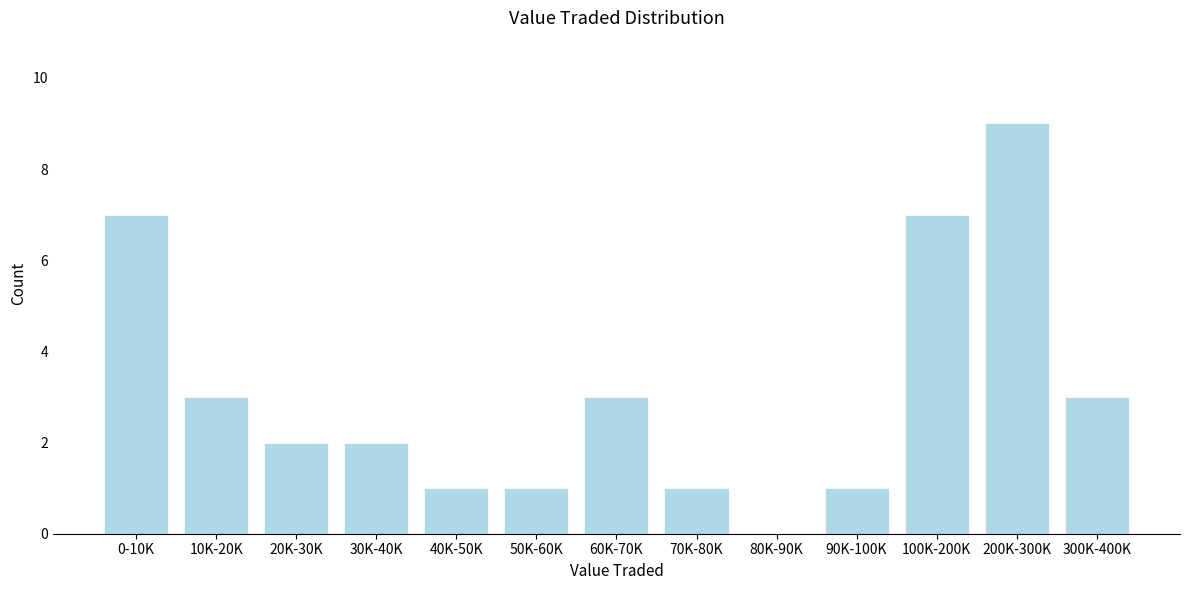

Reading left to right, extract all data points from this chart.

0-10K=7	10K-20K=3	20K-30K=2	30K-40K=2	40K-50K=1	50K-60K=1	60K-70K=3	70K-80K=1	80K-90K=0	90K-100K=1	100K-200K=7	200K-300K=9	300K-400K=3